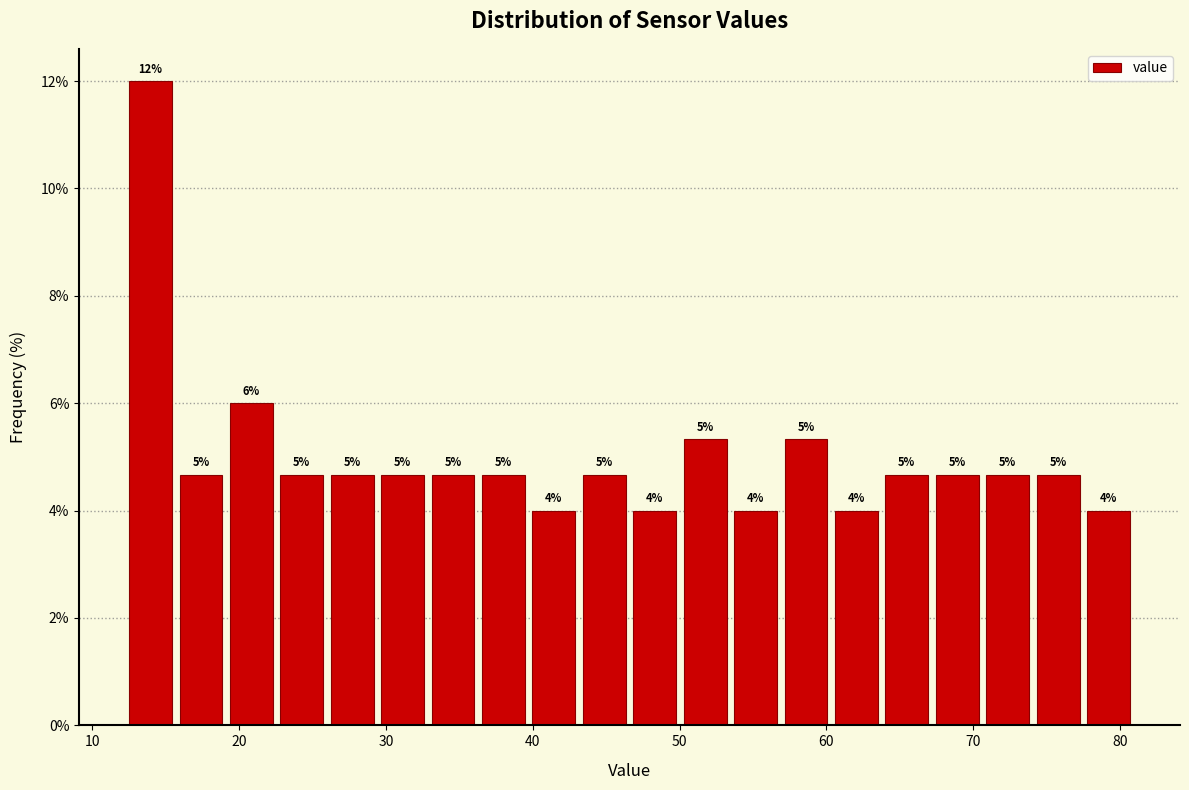

Read against the x-axis, roughly where is the centre of the tallest bar?

14